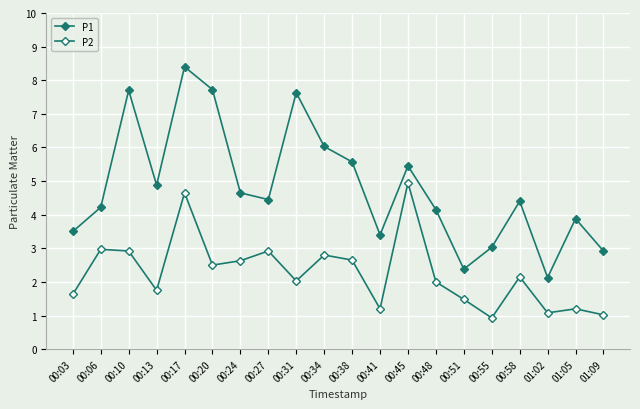

Which series changed the most between 00:13 and 01:02?

P1